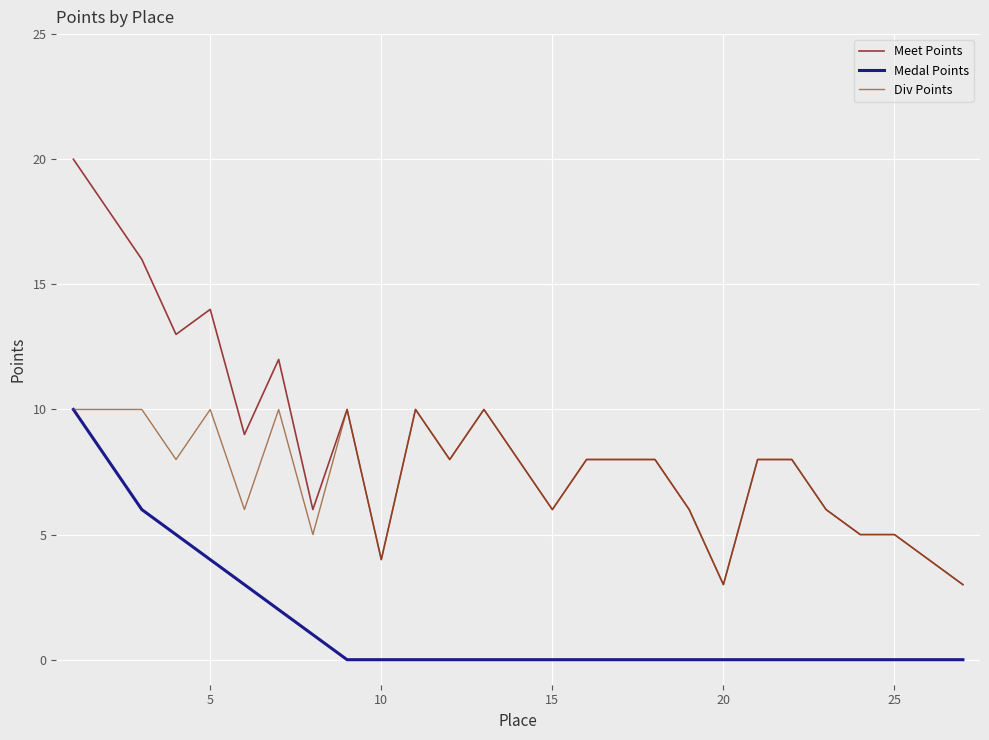

True or false: Meet Points and Medal Points cross at least once.

False